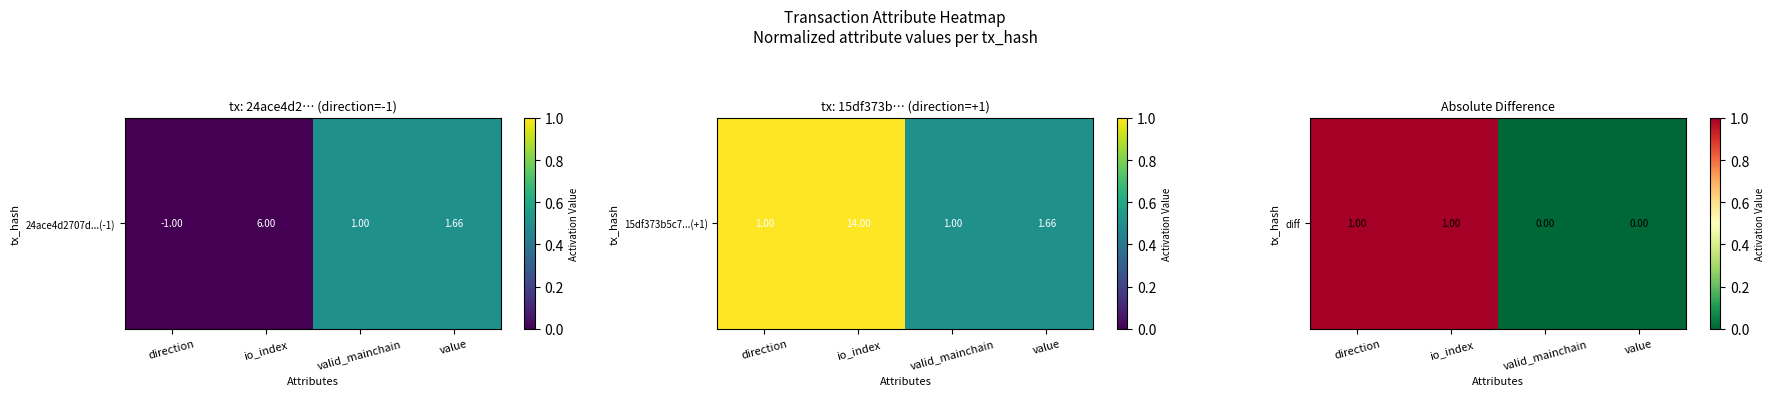

At which label is the value closest to 0?

valid_mainchain